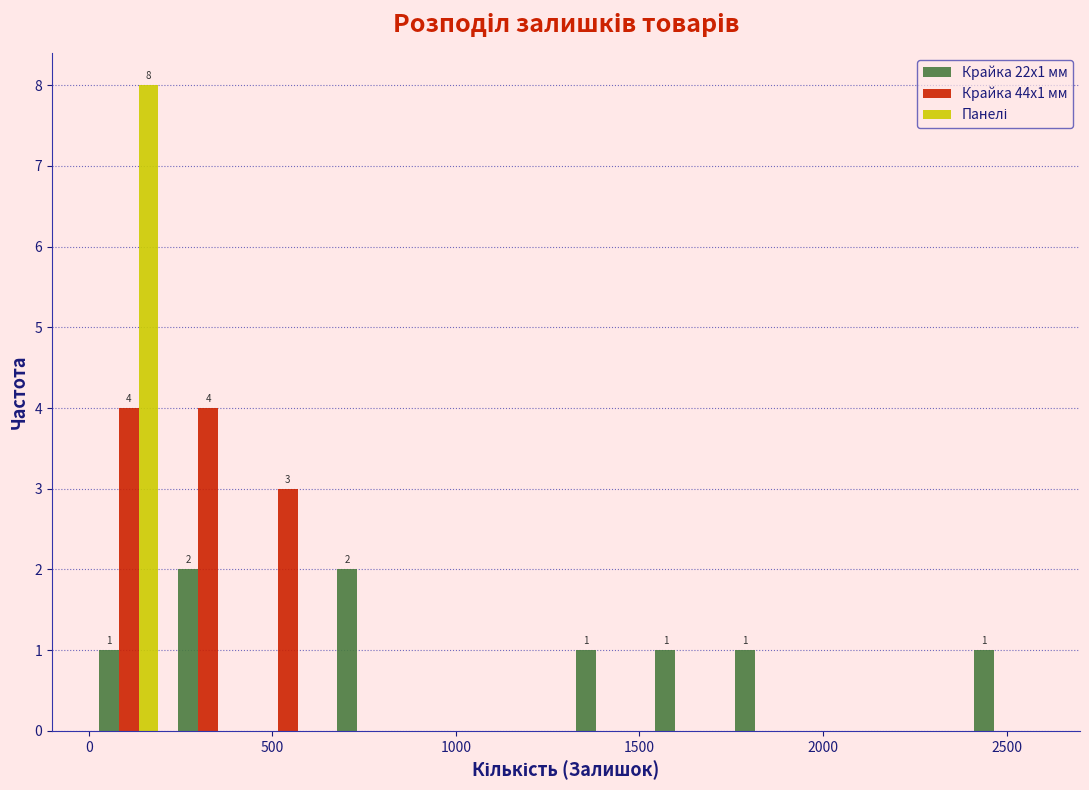

In the Панелі series, which range on the x-axis has the tallest bar?

0 to 200